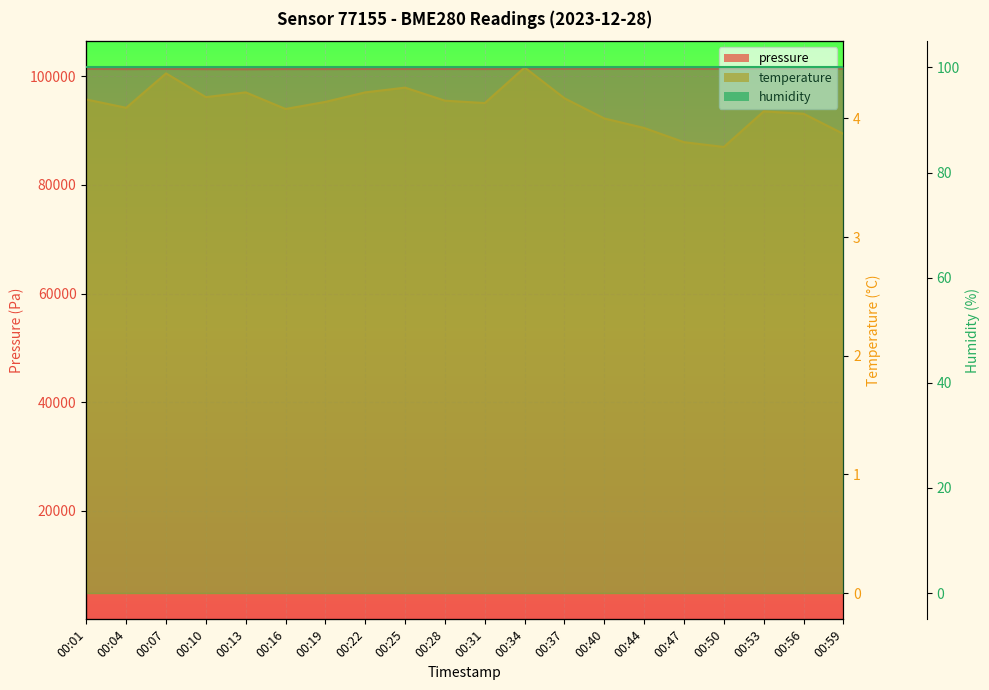

Where is temperature nearest to the value 4?

00:40